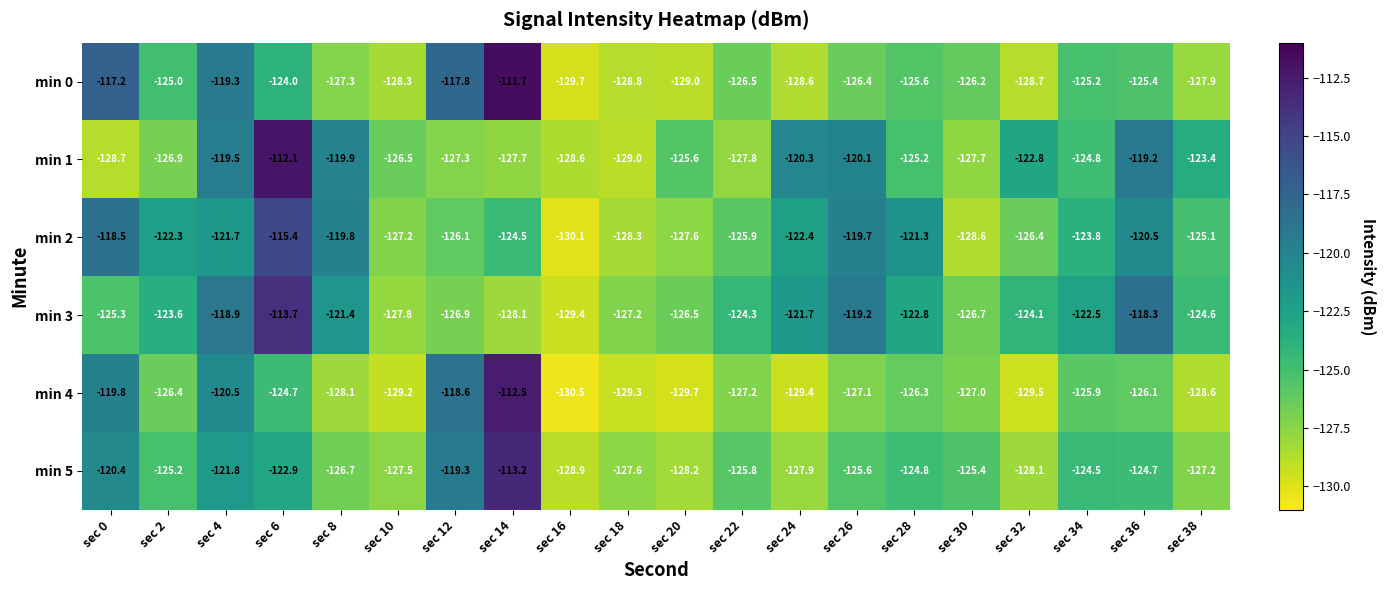

What is the maximum value shown in the chart?

-111.7